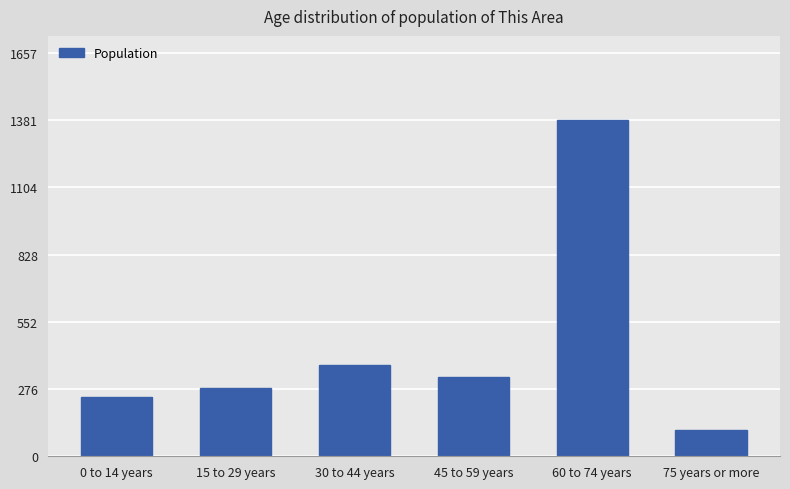

Where does the data first go above 326?

30 to 44 years